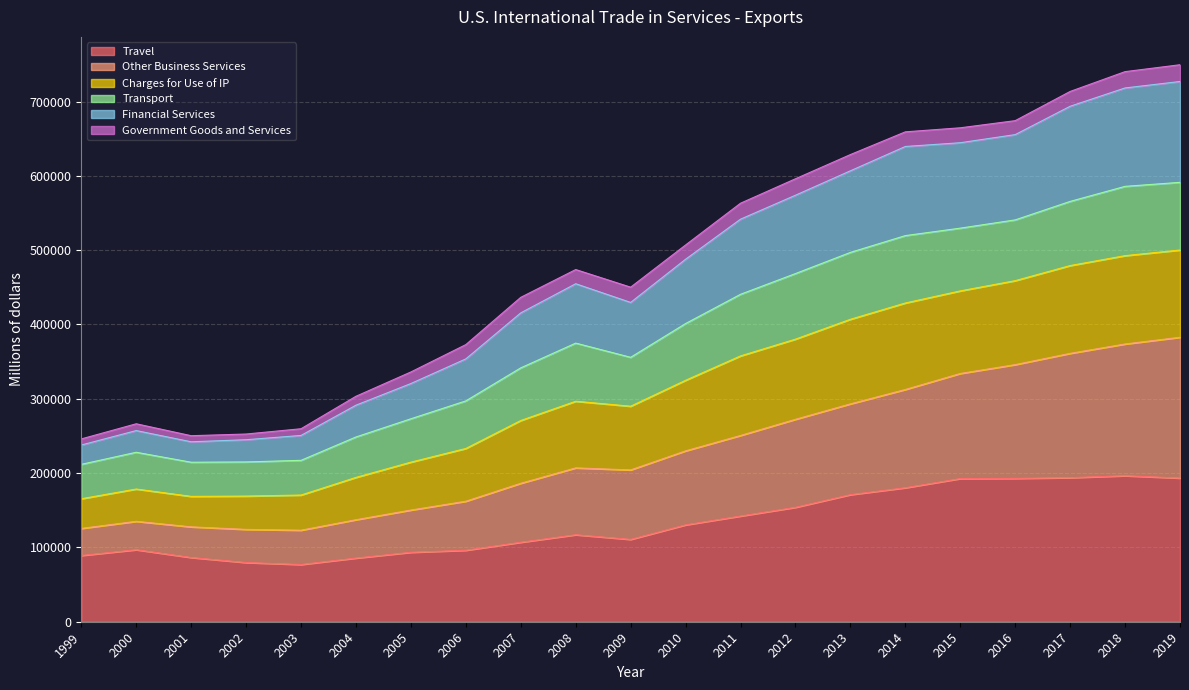

What are all the series names shown in the legend?

Travel, Other Business Services, Charges for Use of IP, Transport, Financial Services, Government Goods and Services